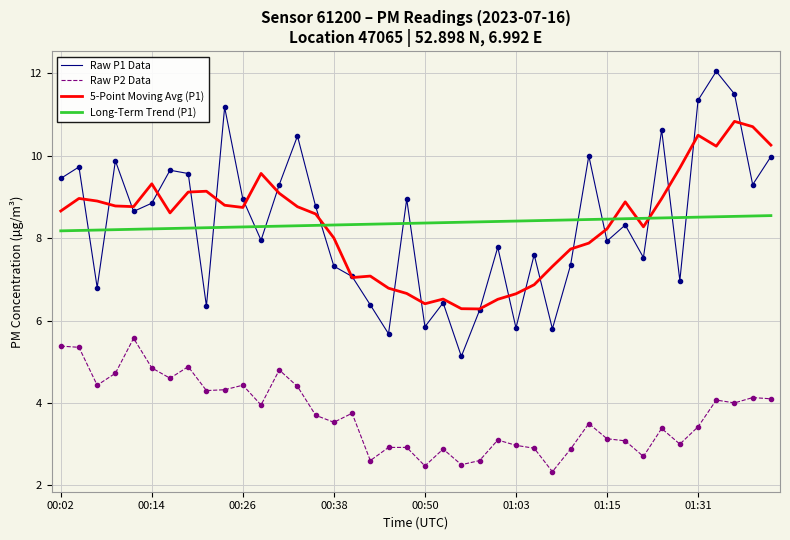

What is the smallest value displayed?

2.3